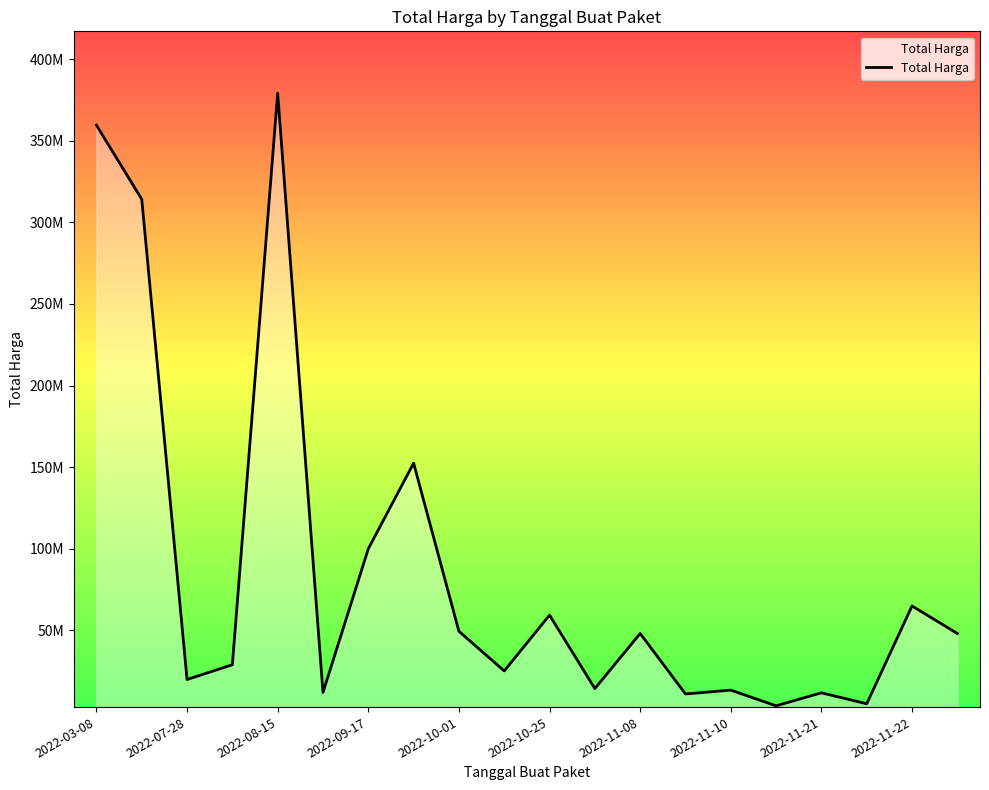

How many interior local peaks (higher than both neighbors) does the data have?

7